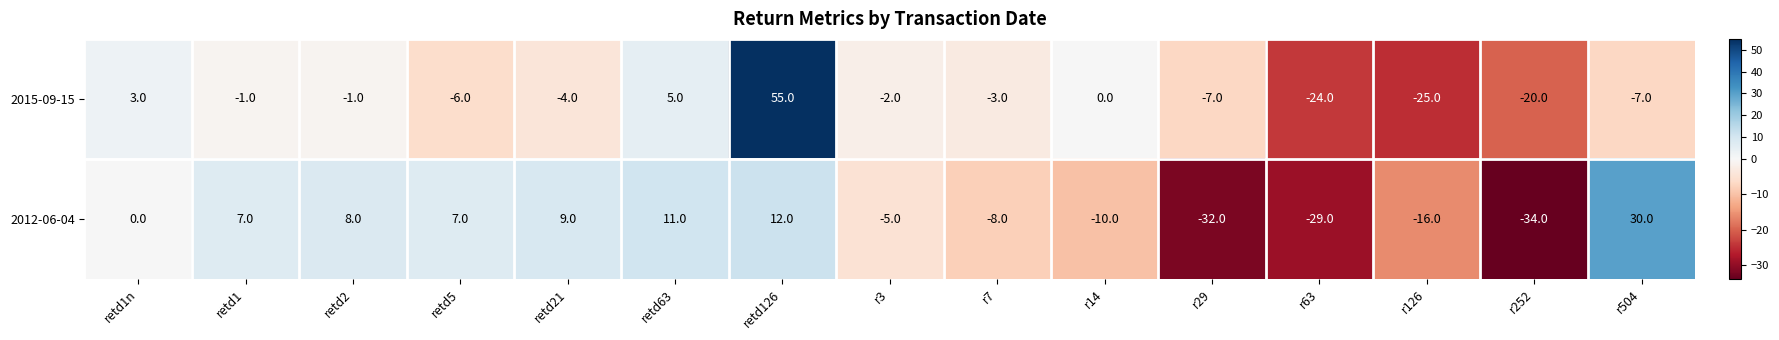

How many categories are shown in the chart?

15